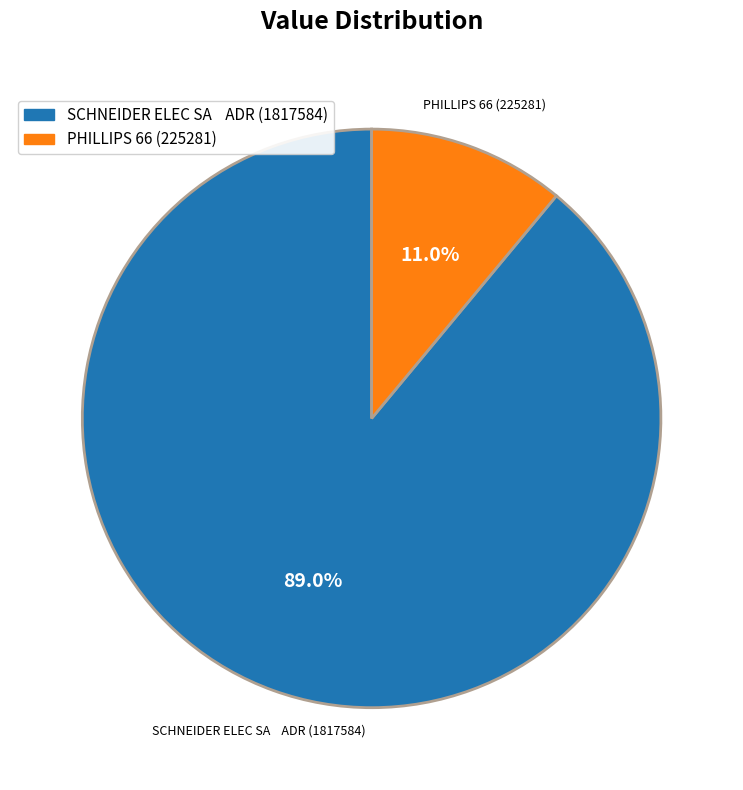

How many segments does this pie chart have?

2